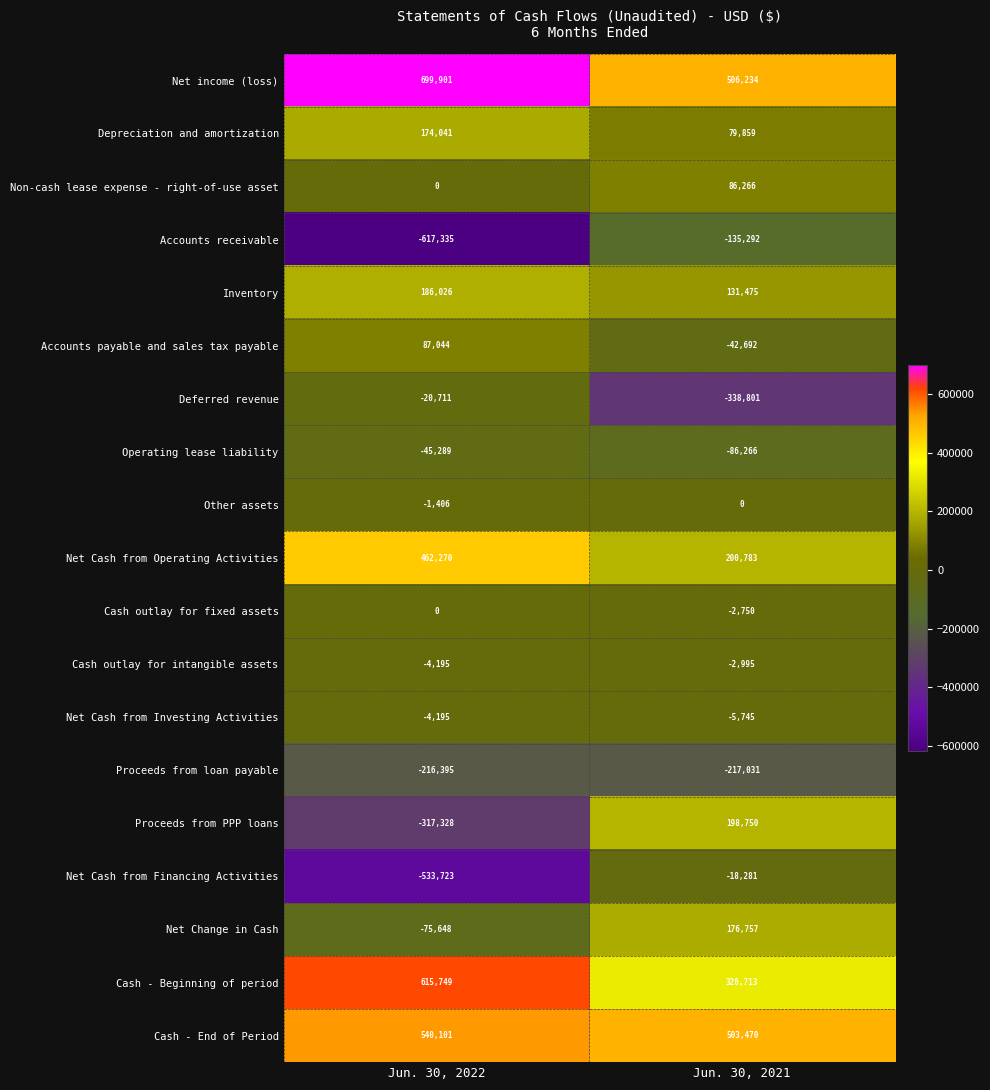

Is it true that Accounts receivable equals -238373 at Jun. 30, 2021?

False